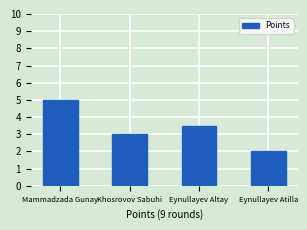

The value at Eynullayev Altay is 3.5. True or false?

True